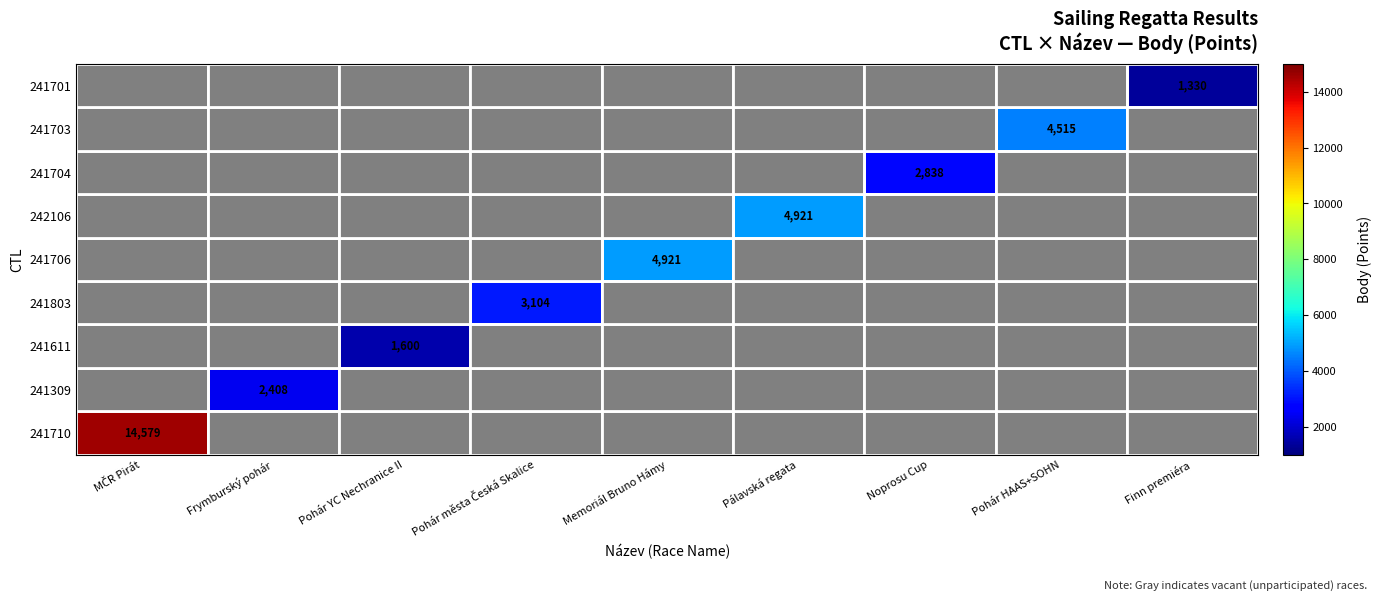

At how many categories does at least one series exceed 1762?

7